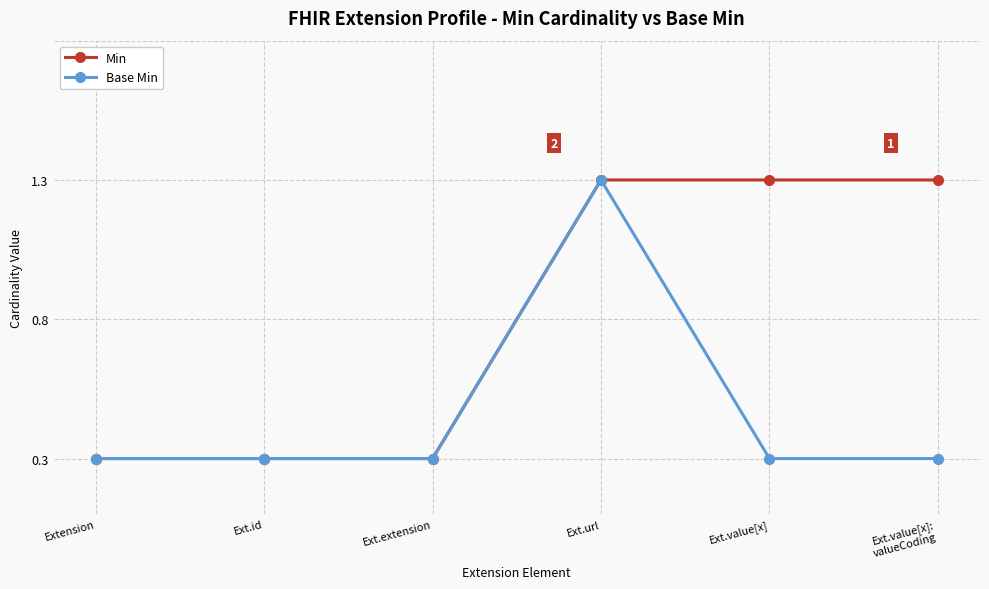

Does the chart have visible grid lines?

Yes